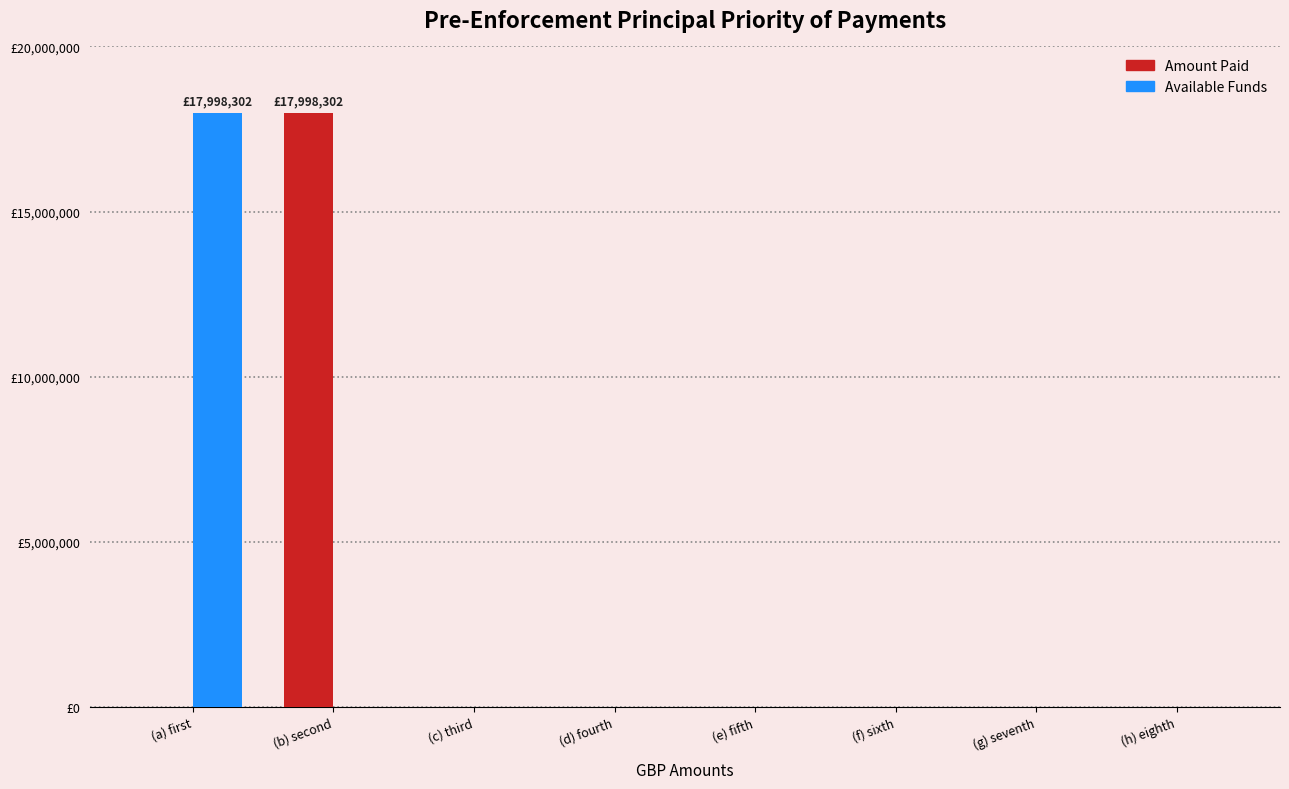

What is the label of the 5th bar from the left?

(e) fifth